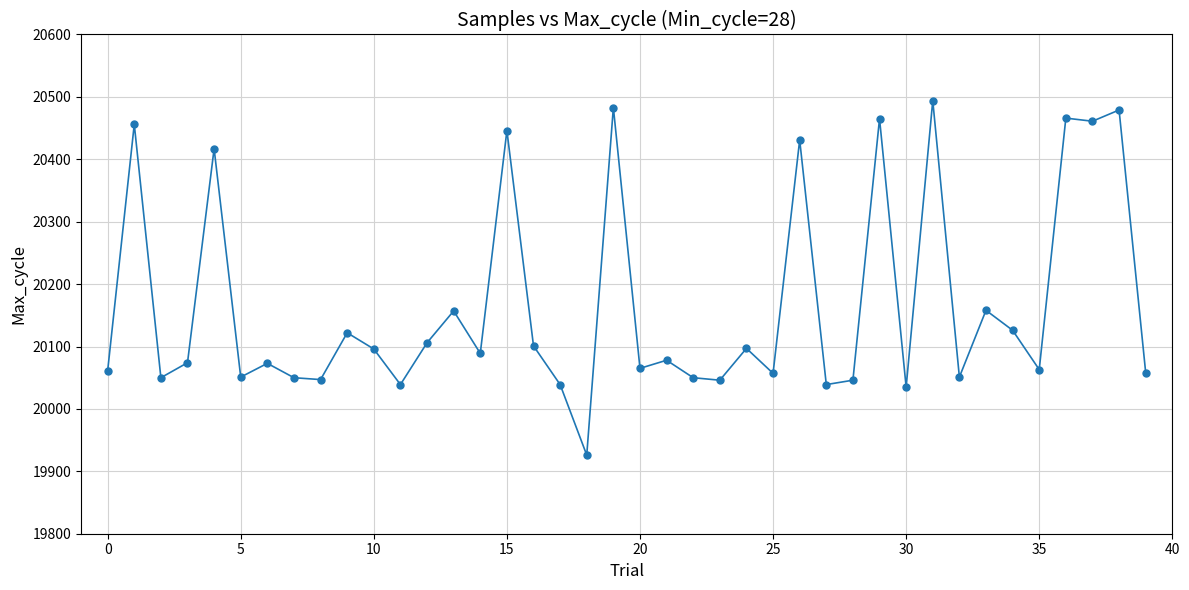

What is the smallest value displayed?

19926